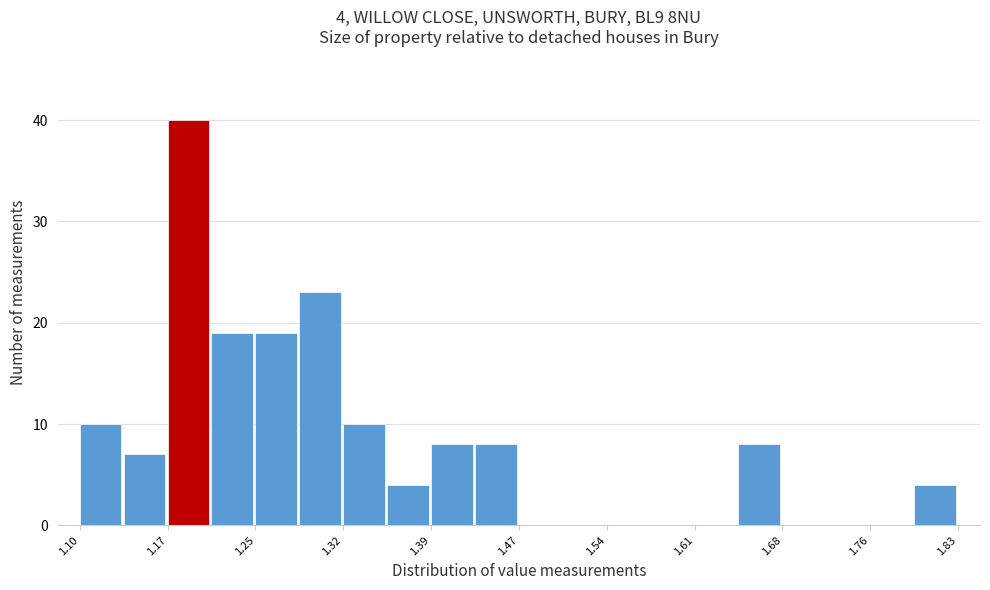

Read against the x-axis, roughly where is the centre of the tallest bar?

1.19